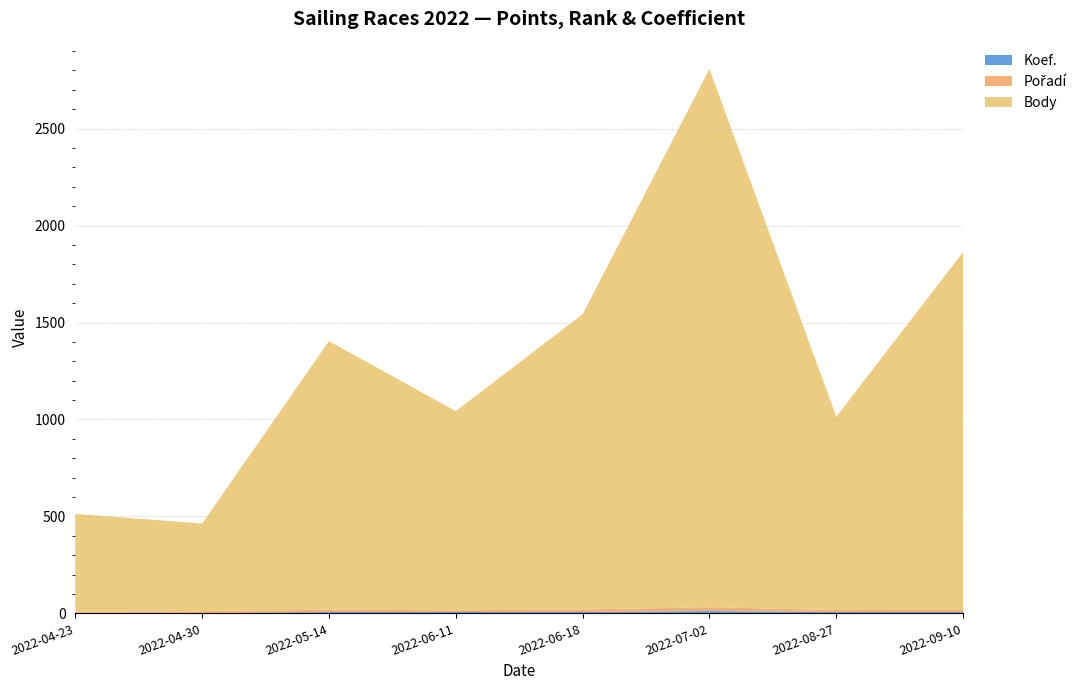

Reading right to left, transcribe all the data shown in this chart.

Koef.: 7	7	12	7	7	7	2	3
Pořadí: 11	10	20	13	9	12	9	6
Body: 1846	997	2776	1523	1027	1385	452	504